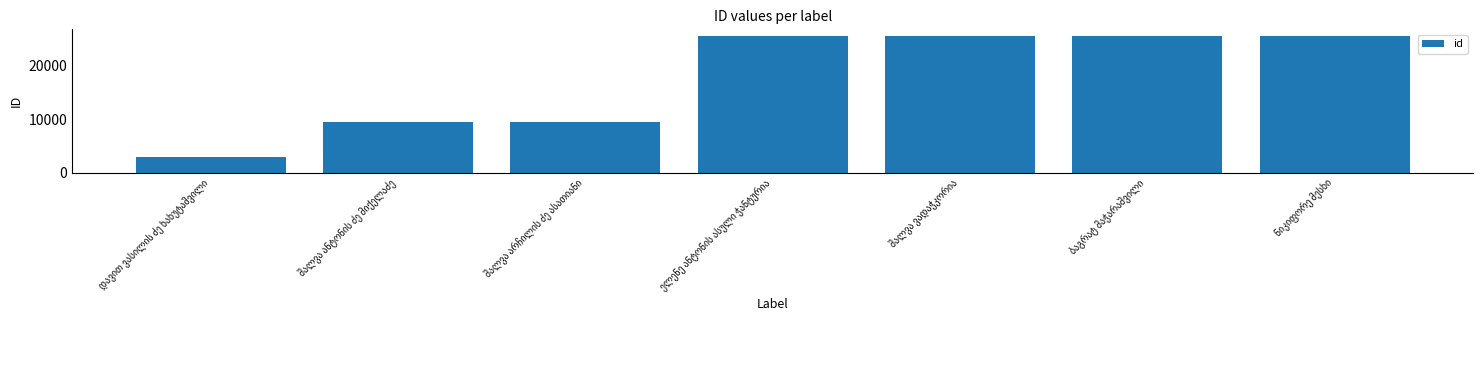

How many data points are less than 25448?

3